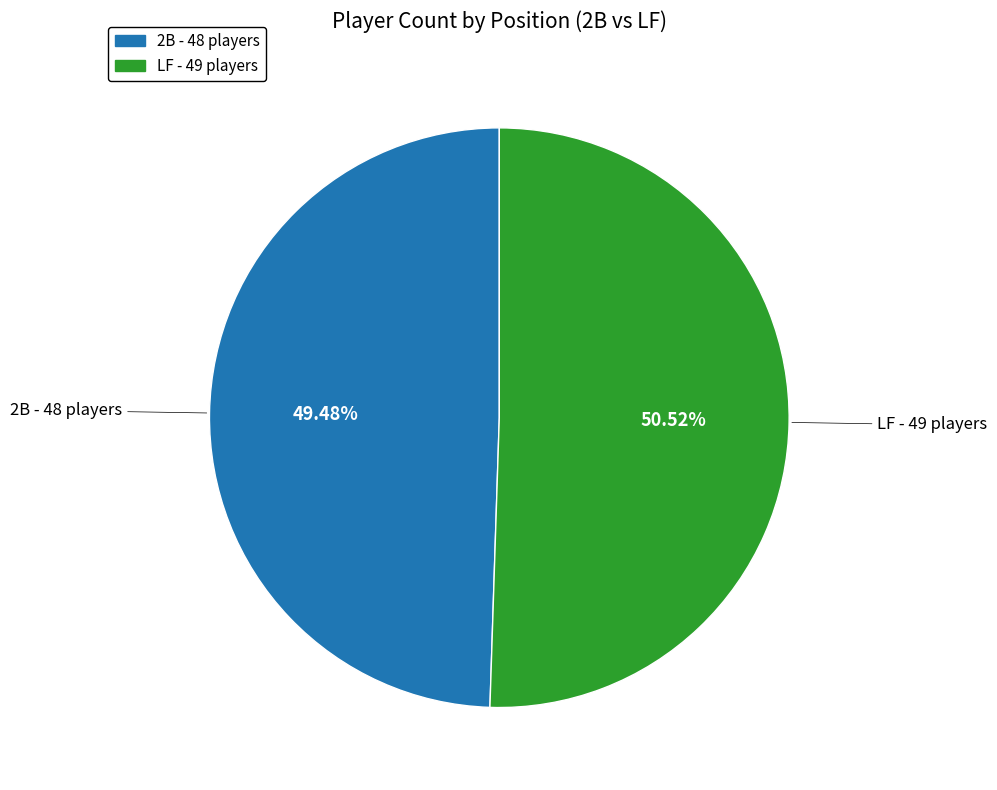

Count the number of slices in the pie.

2